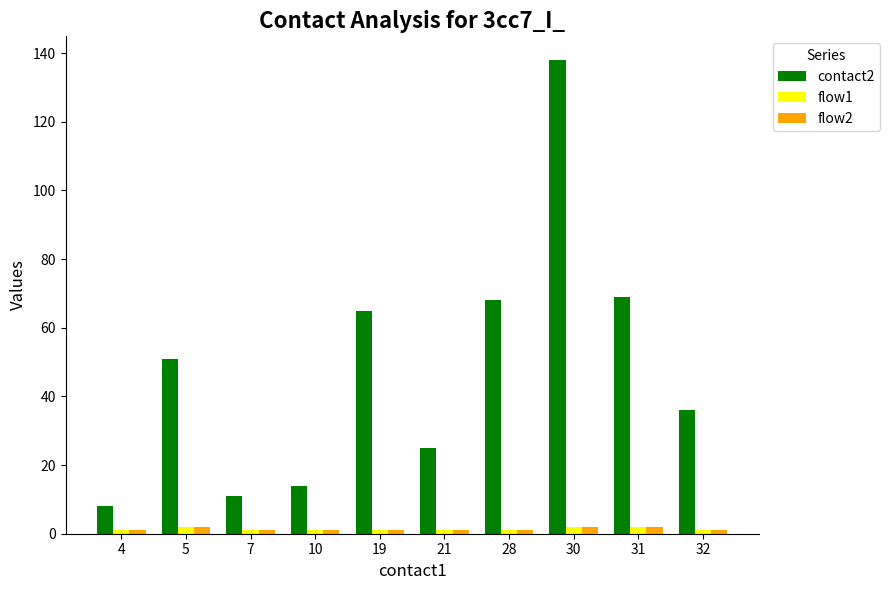

Which series has the widest spread of values?

contact2